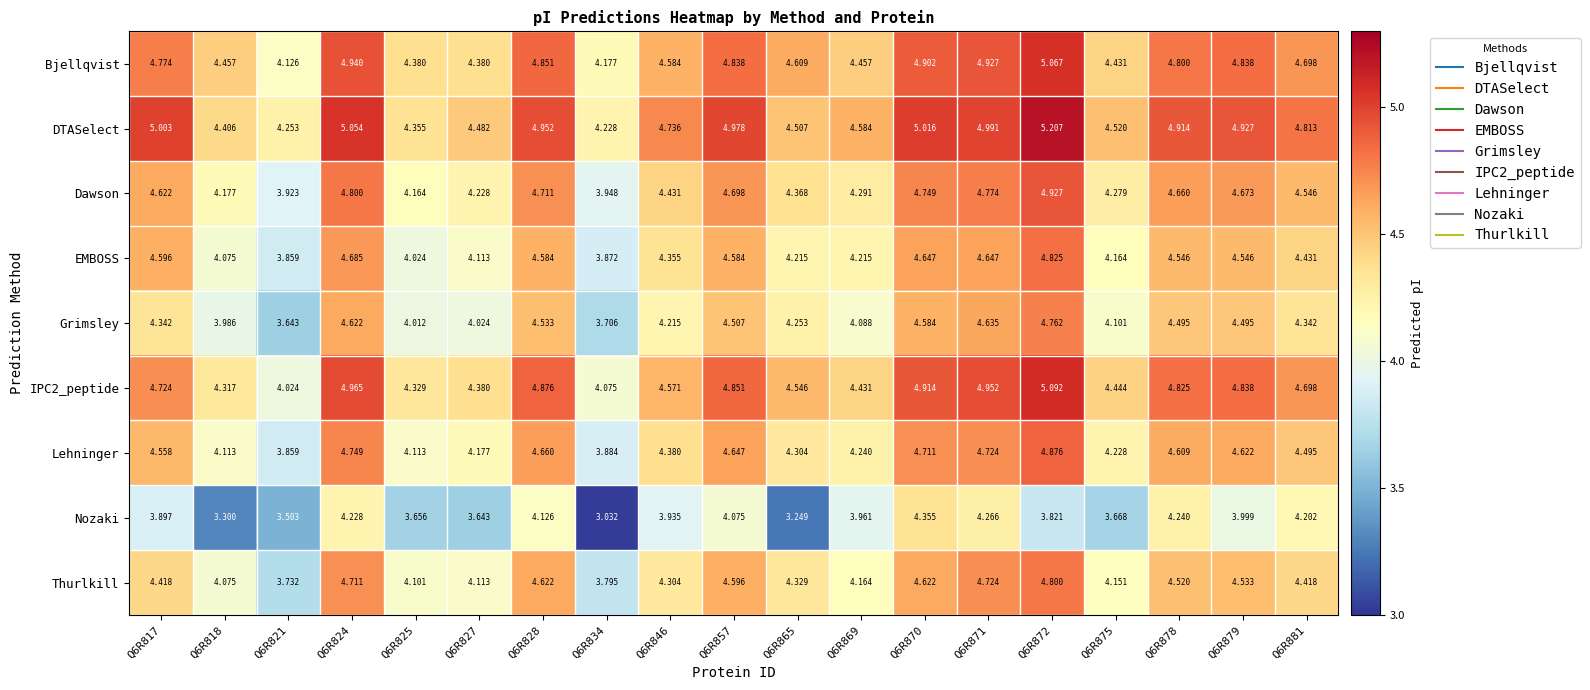

Count the number of categories in the chart.

19